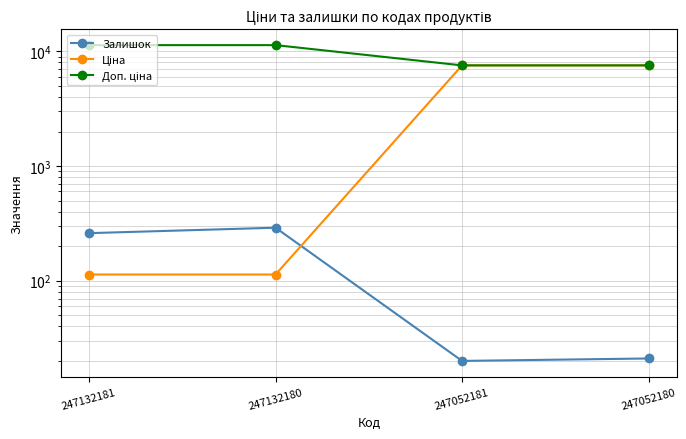

What is the value of the Доп. ціна point at the 4th from the left?

7545.9